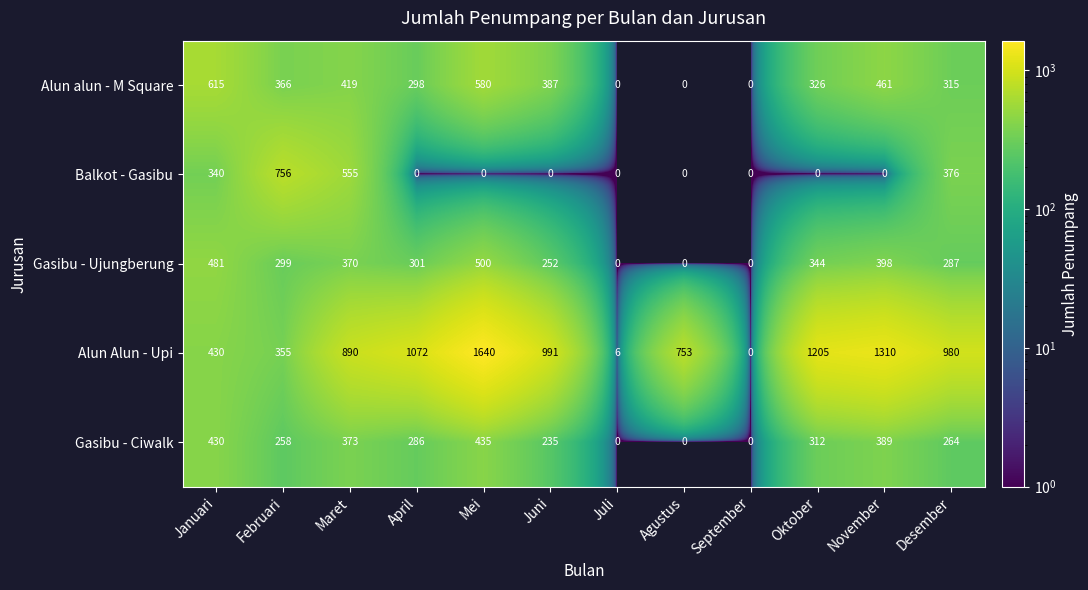

What is the spread (max minus min) of values at Maret?

520